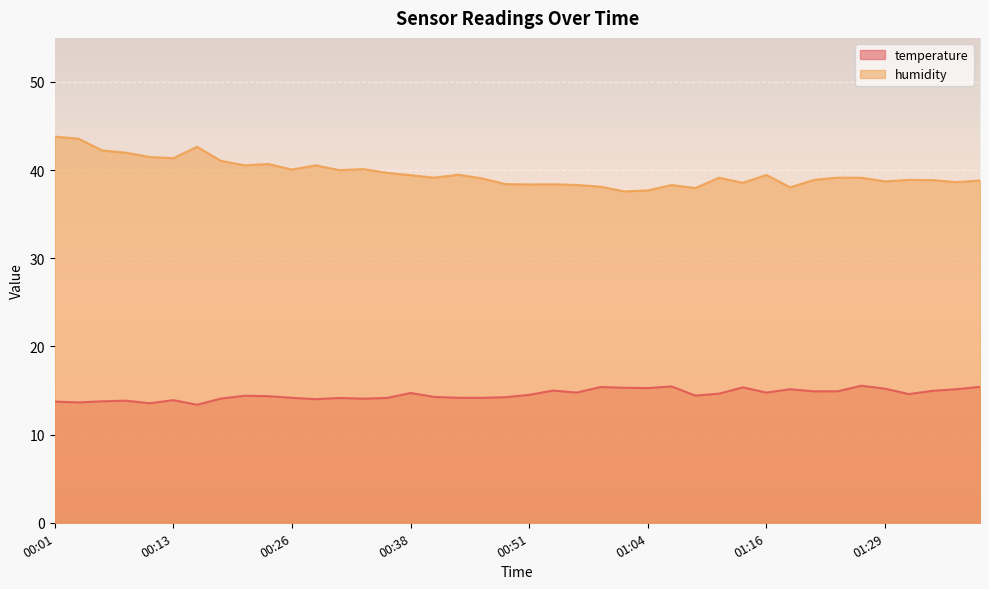

Is it true that temperature equals 6.1 at 01:24?

False